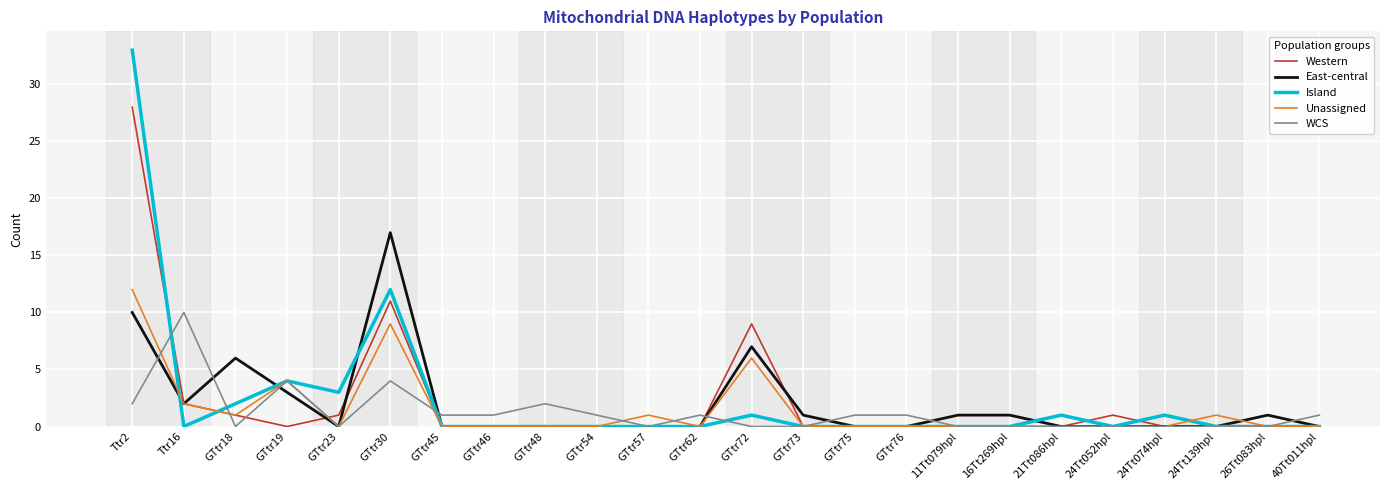

What is the difference between the Unassigned values at 24Tt074hpl and GTtr72?

6